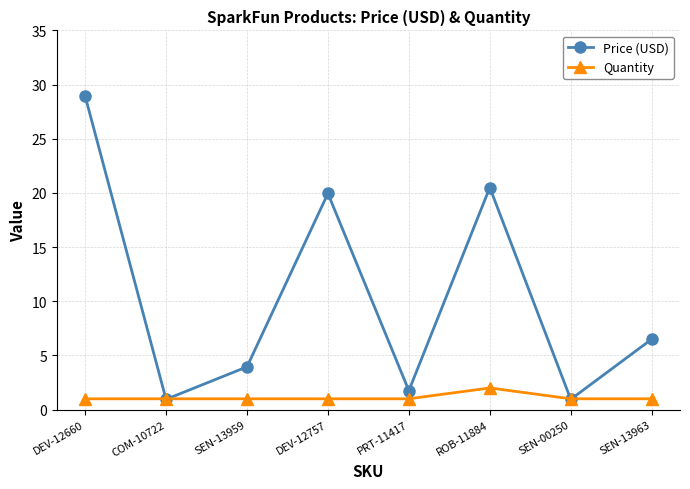

What is the label of the 5th point from the right?

DEV-12757